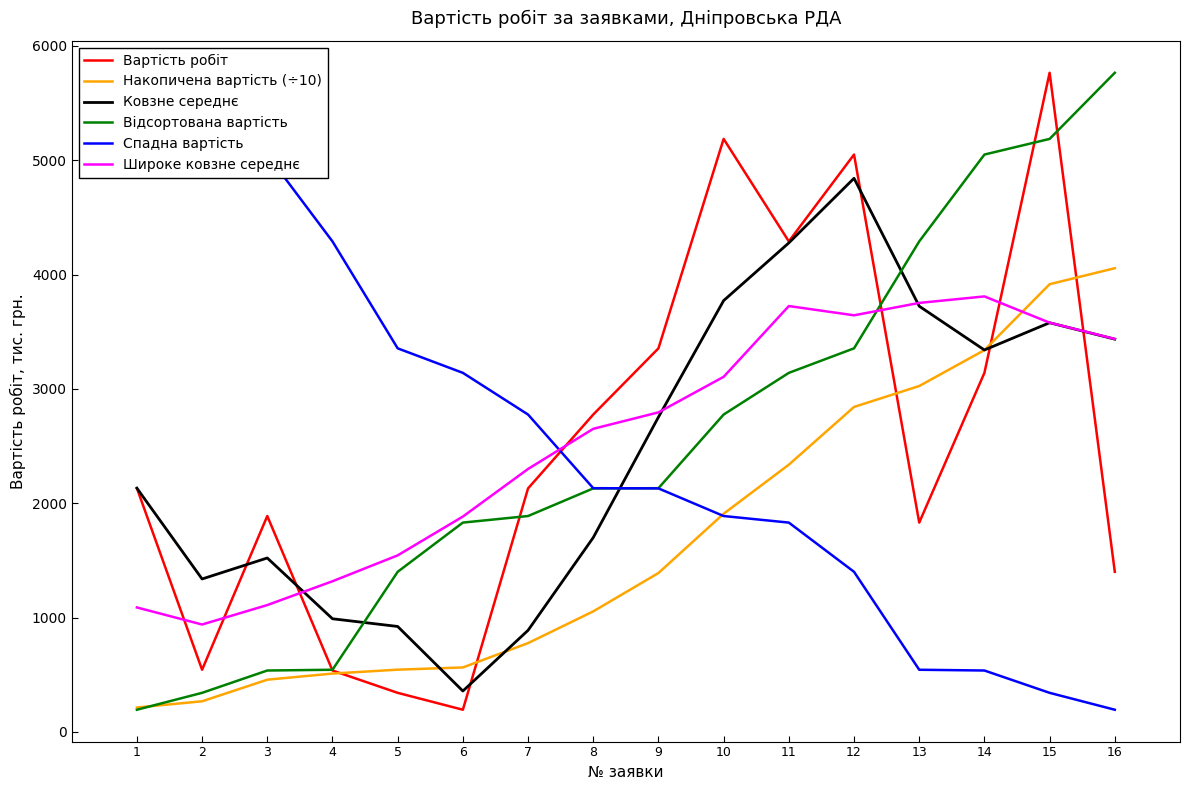

True or false: Накопичена вартість (÷10) has a value of 4486.9 at 14.

False